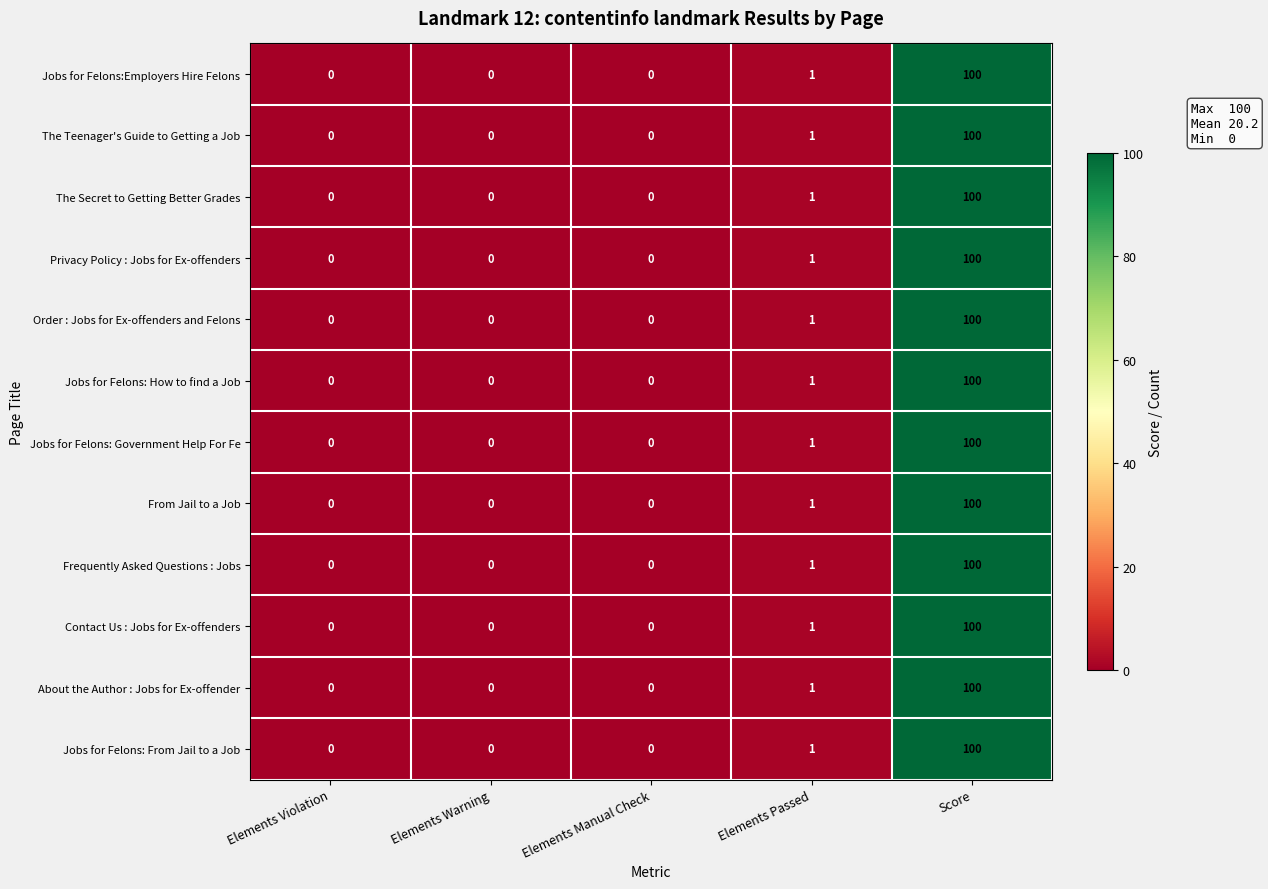

At which category is the sum across all series the highest?

Score